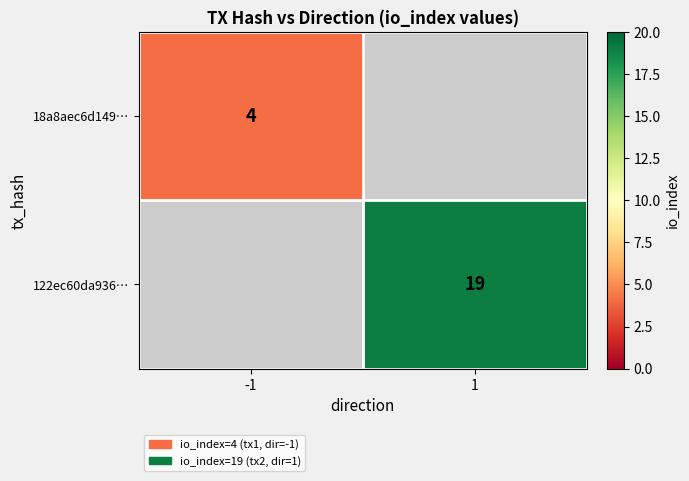

What is the smallest value displayed?

4.0